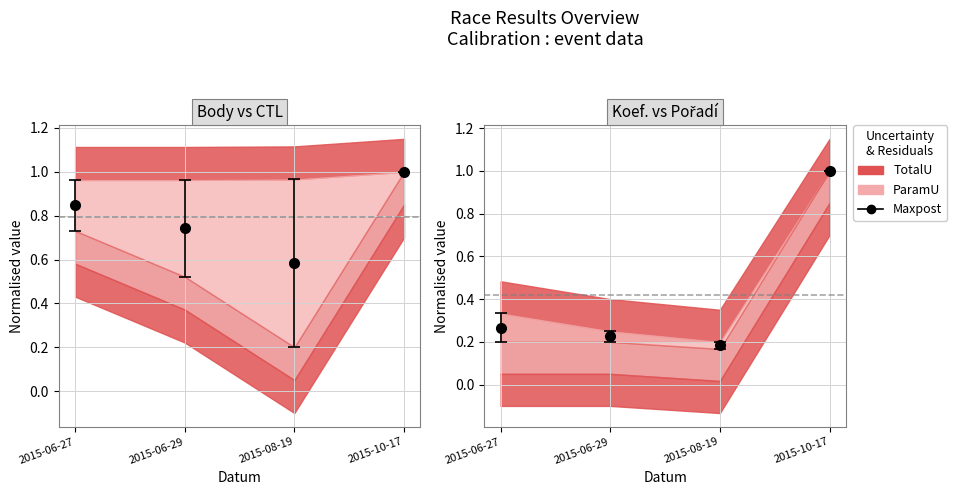

Is the value of CTL at 2015-06-27 greater than the value of Body at 2015-06-27?

Yes